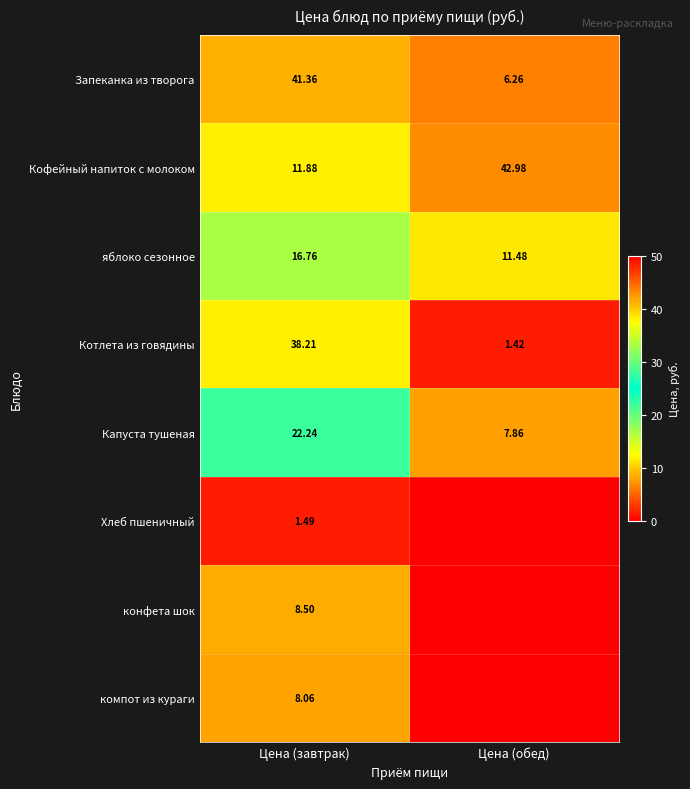

Where does the Запеканка из творога series first go above 41?

Цена (завтрак)